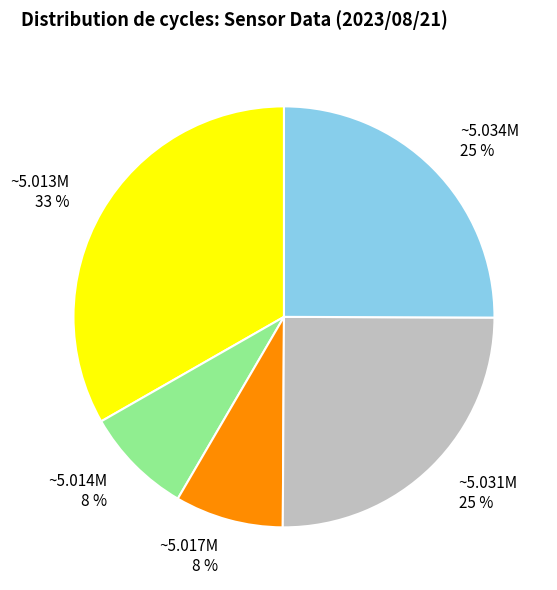

To the nearest percent, what portion does ~5.013M represent?

33%